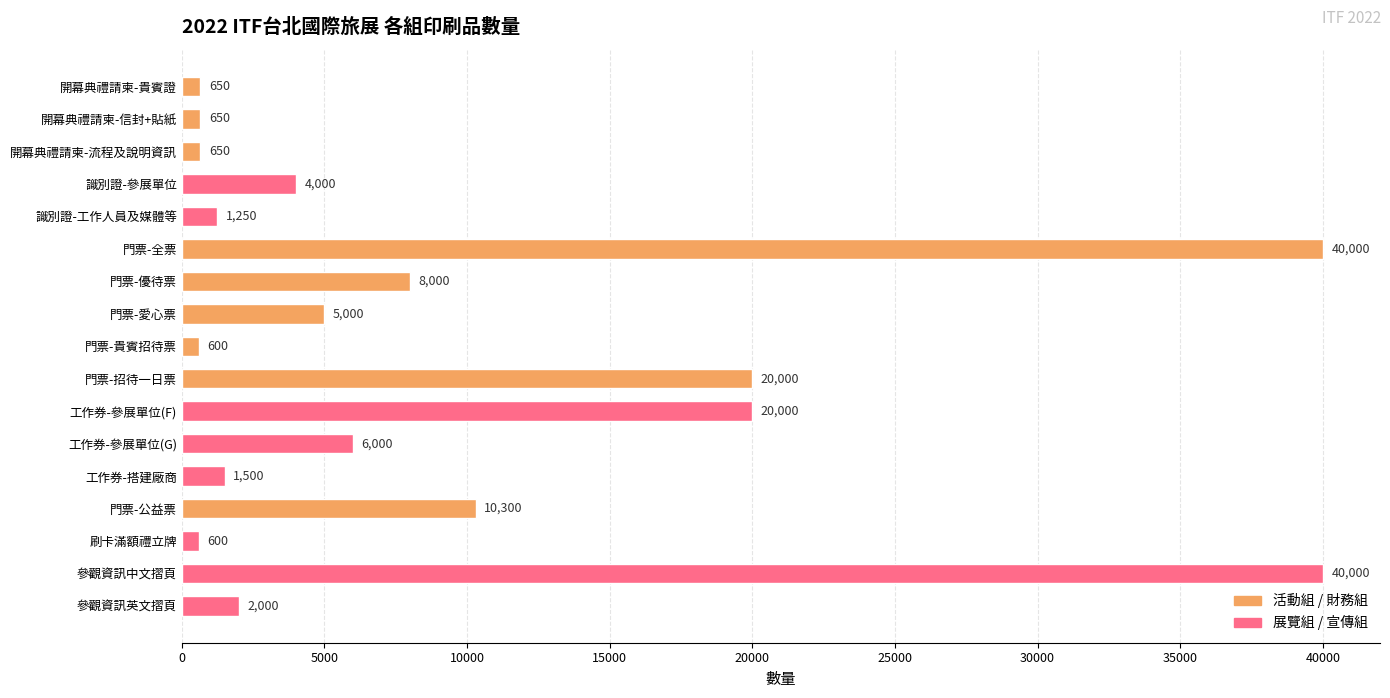

What is the sum of all values?

161200